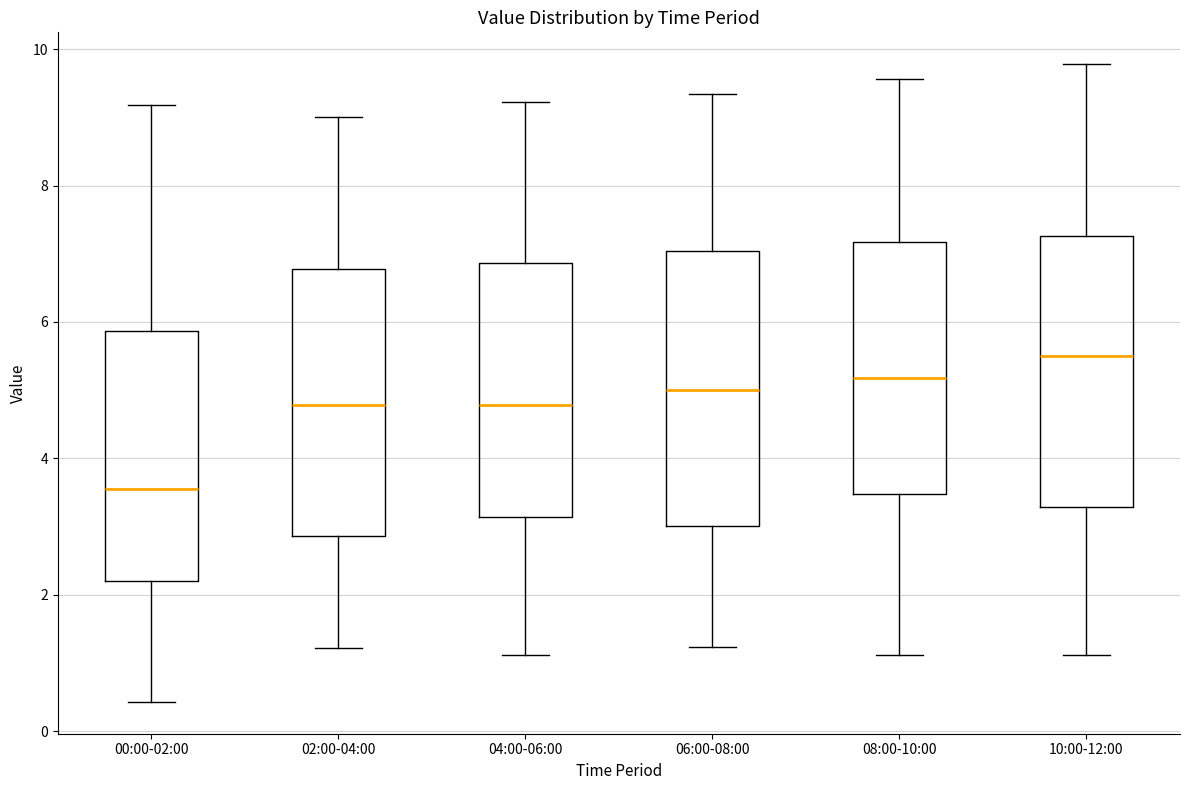

Which box has the lowest median line?

00:00-02:00